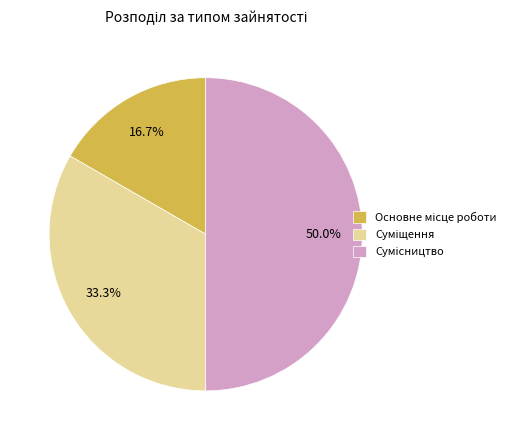

What is the largest slice in the pie chart?

Сумісництво